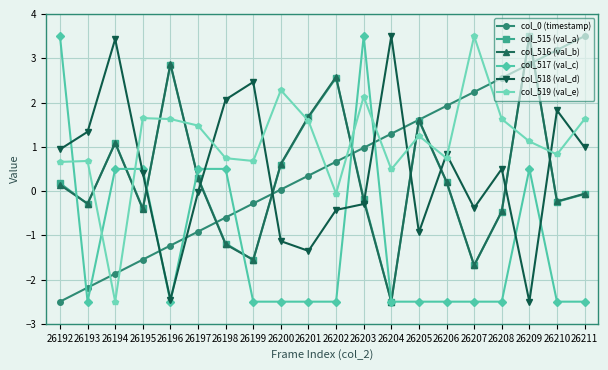

What is the difference between the highest and lowest values at 26199?

5.0